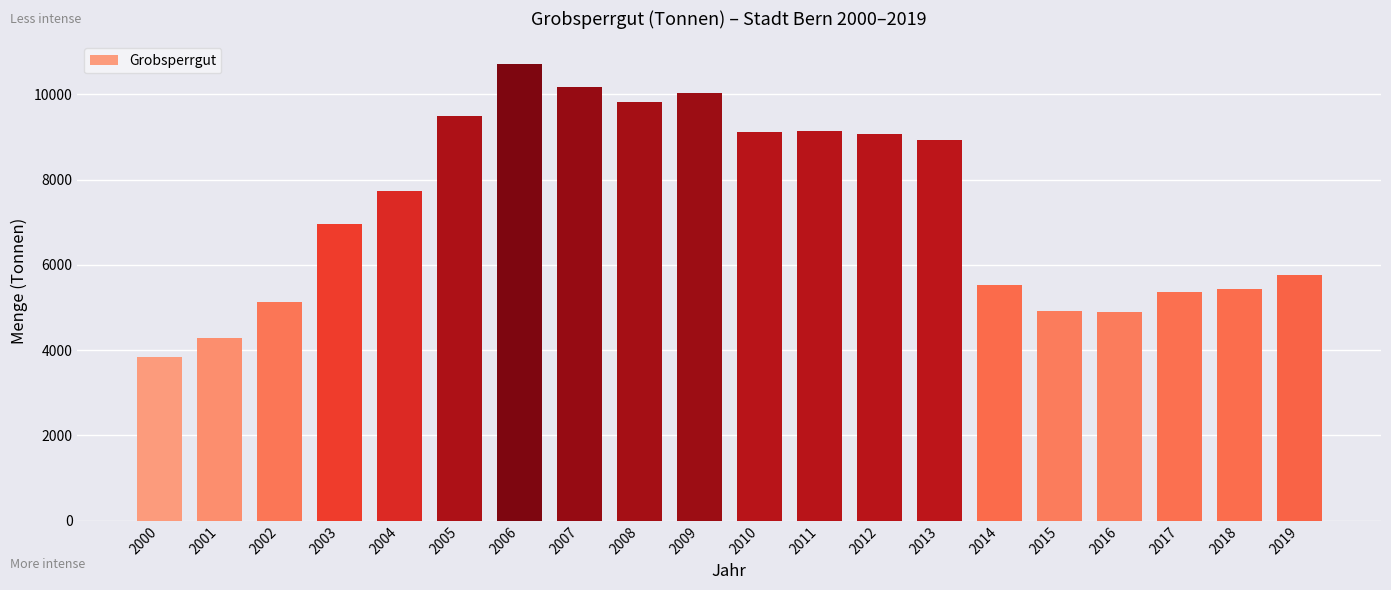

What is the value of the 18th bar from the left?

5375